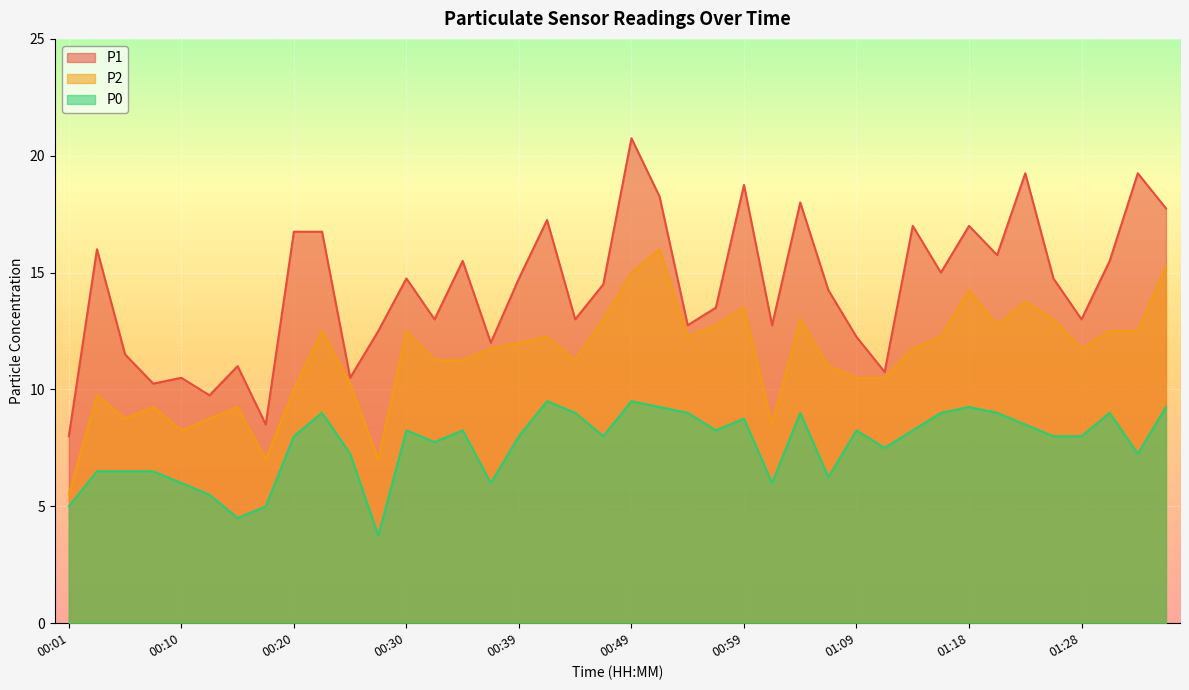

Is the value of P1 at 01:28 greater than the value of P0 at 00:20?

Yes